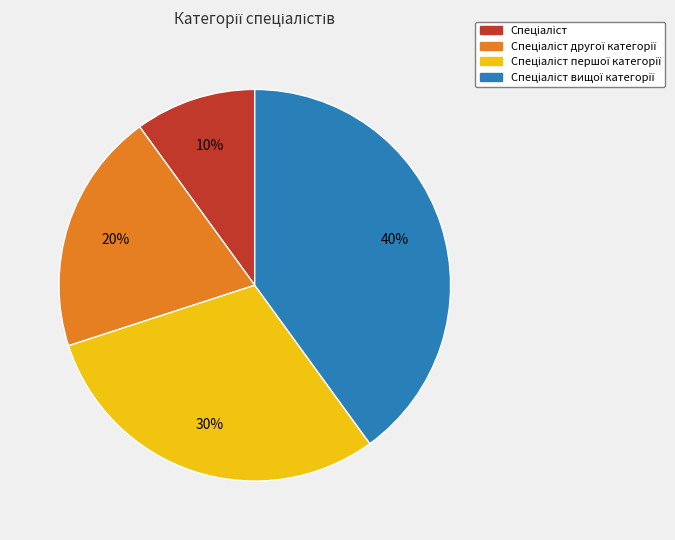

To the nearest percent, what is the difference between the largest and smallest slice percentages?

30%